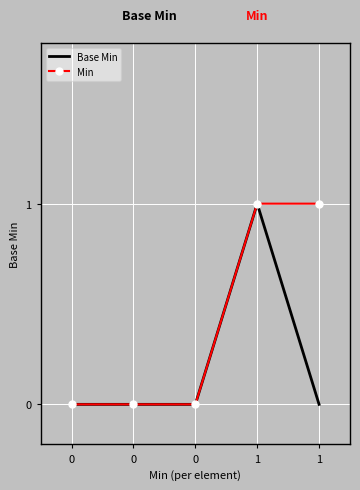

Reading left to right, transcribe all the data shown in this chart.

Base Min: 0=0	0=0	0=0	1=1	1=0
Min: 0=0	0=0	0=0	1=1	1=1